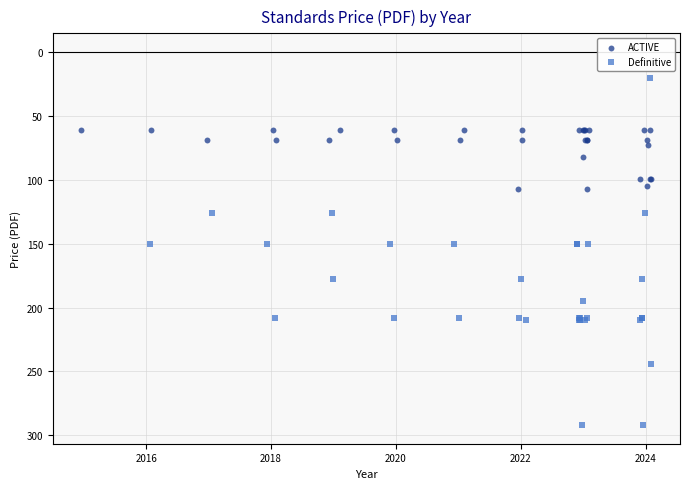

What are all the series names shown in the legend?

ACTIVE, Definitive